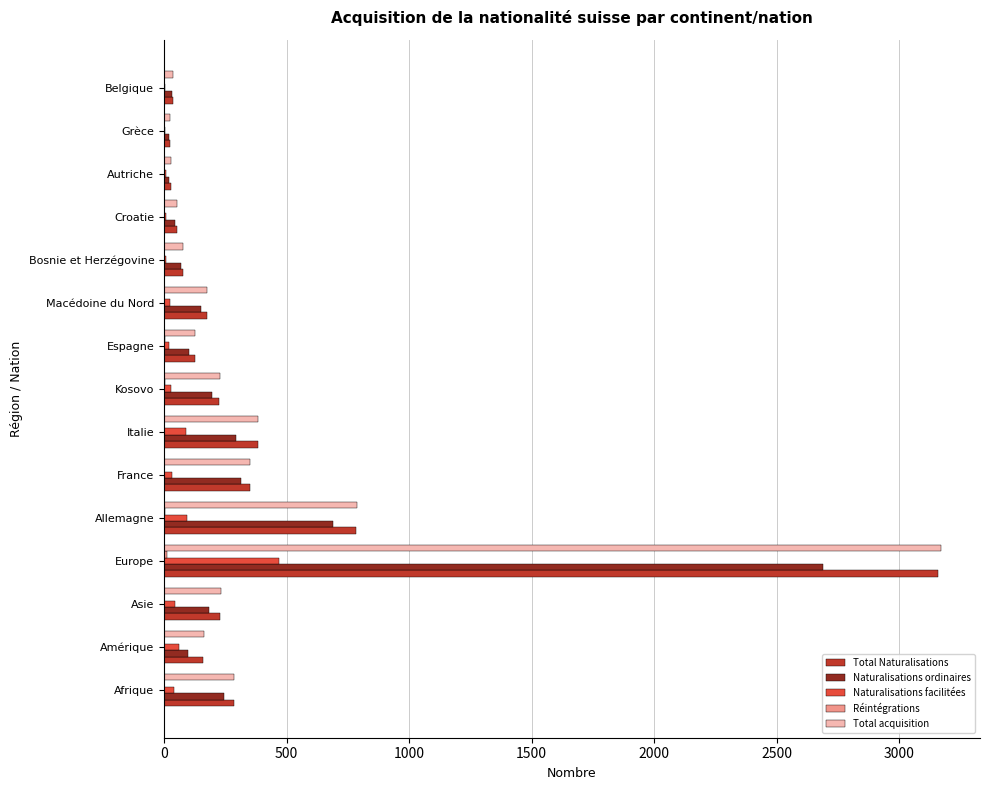

The value of Total acquisition at France is 350. True or false?

True